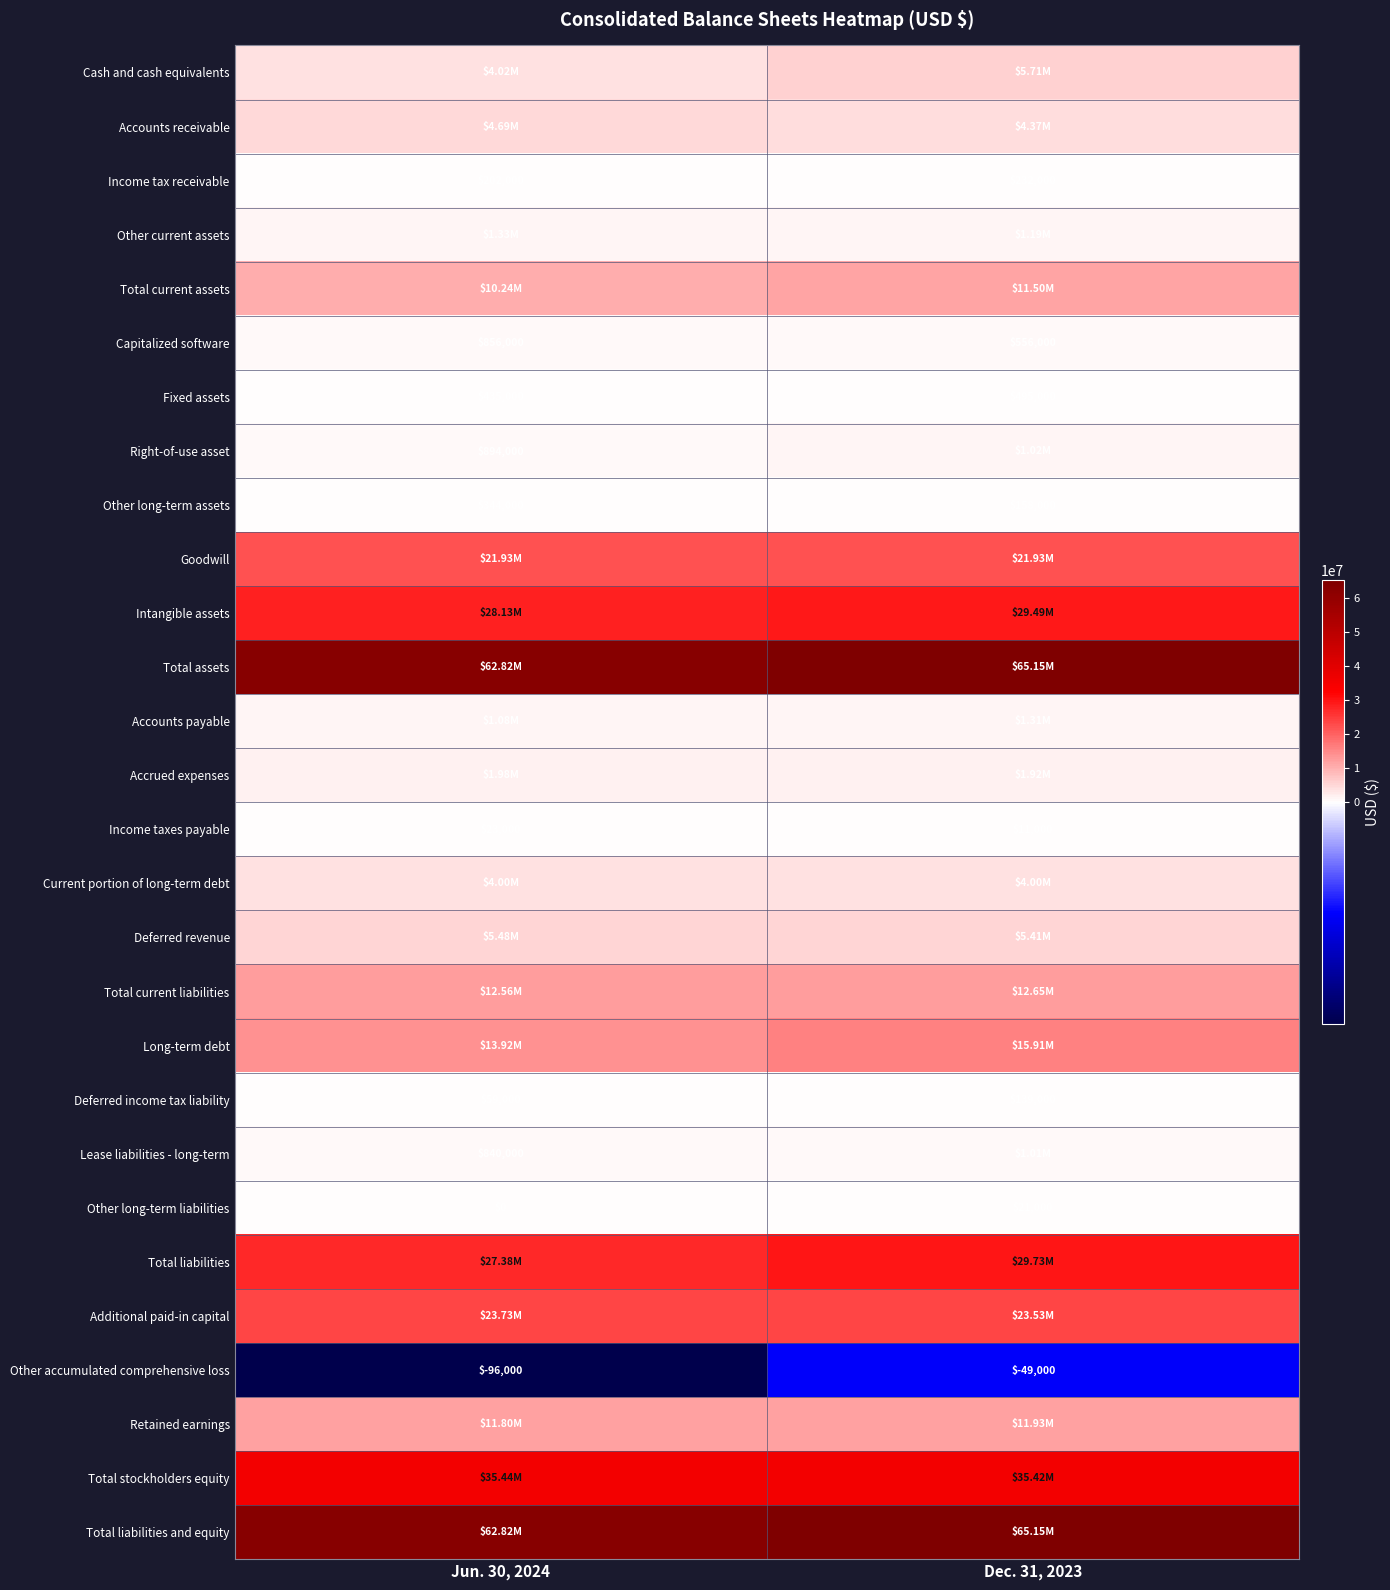

What is the difference between the highest and lowest values at Jun. 30, 2024?

62917000